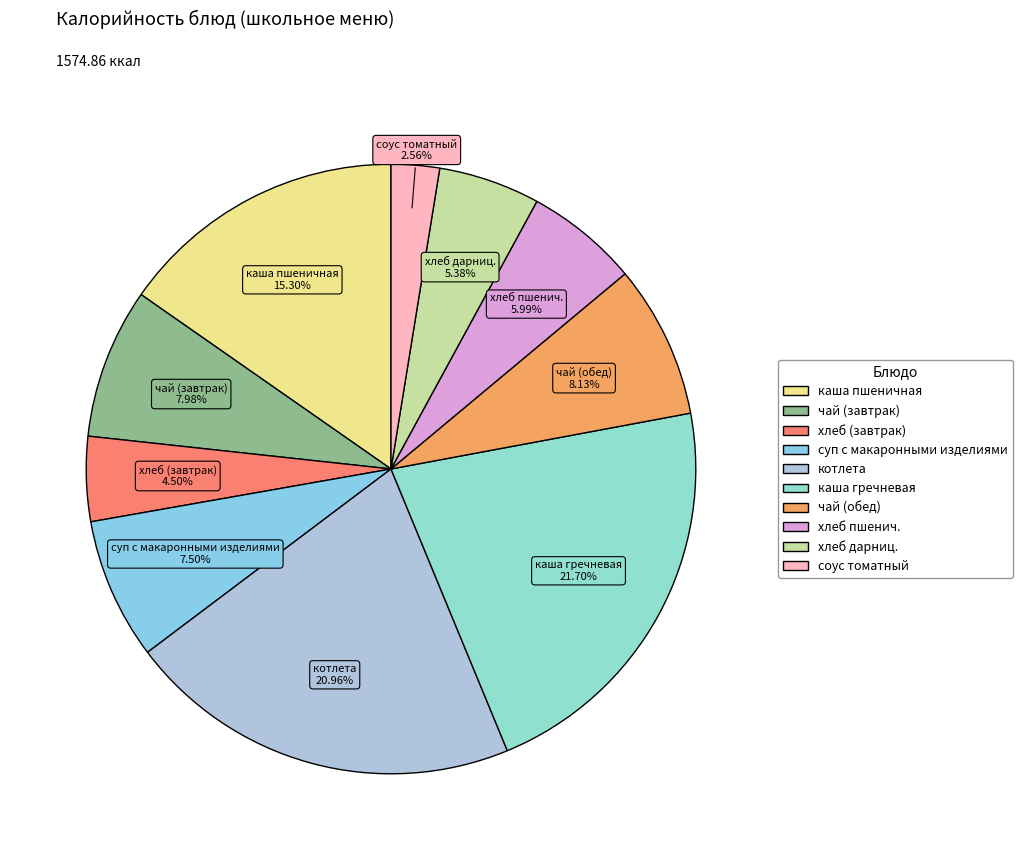

Count the number of slices in the pie.

10